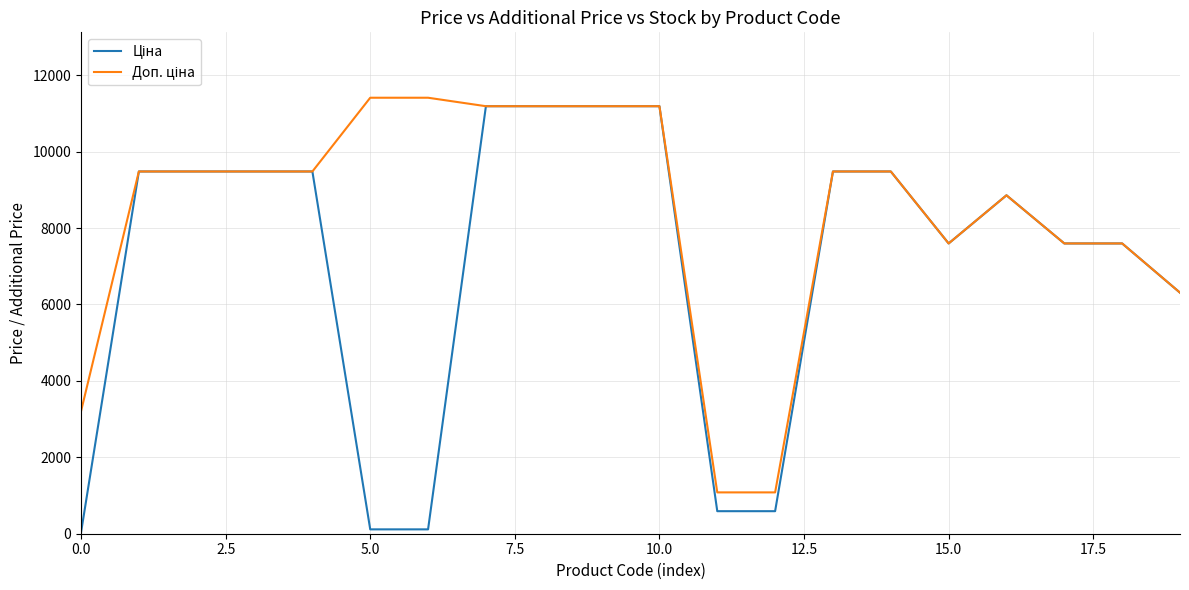

What is the greatest value displayed?

11410.0